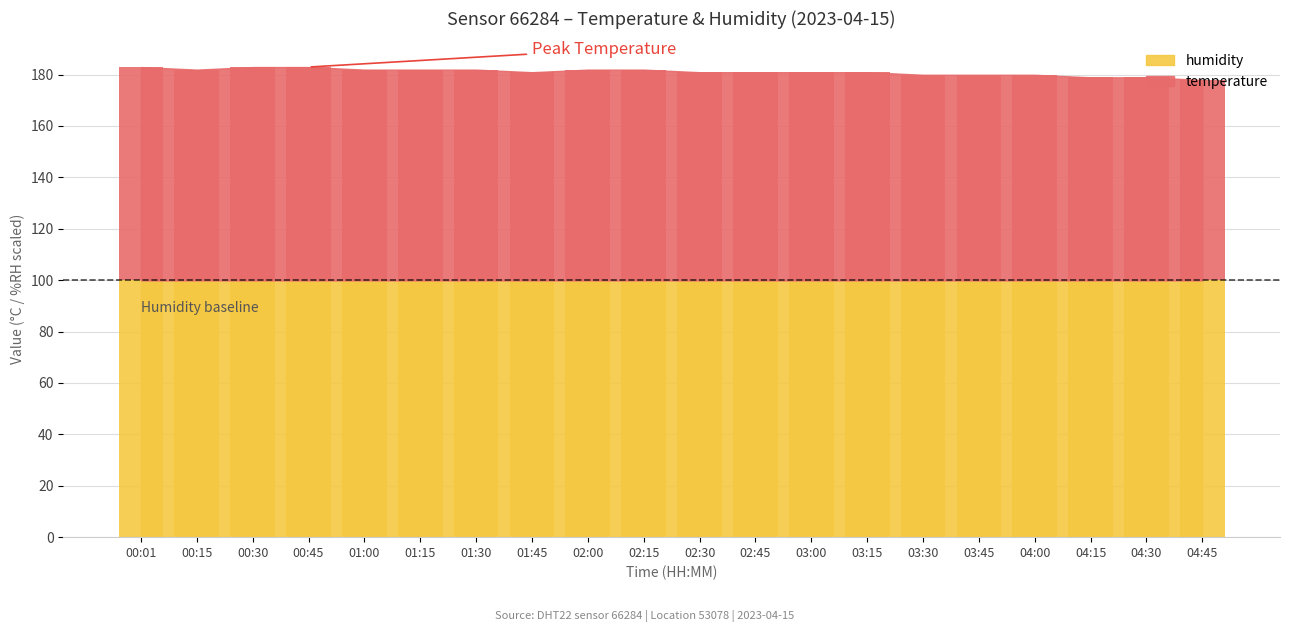

Between 03:30 and 03:00, which is larger?

03:00